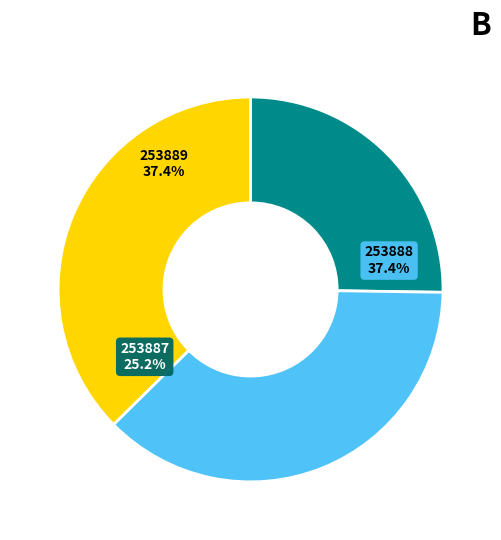

Is 253888 the majority of the pie?

No